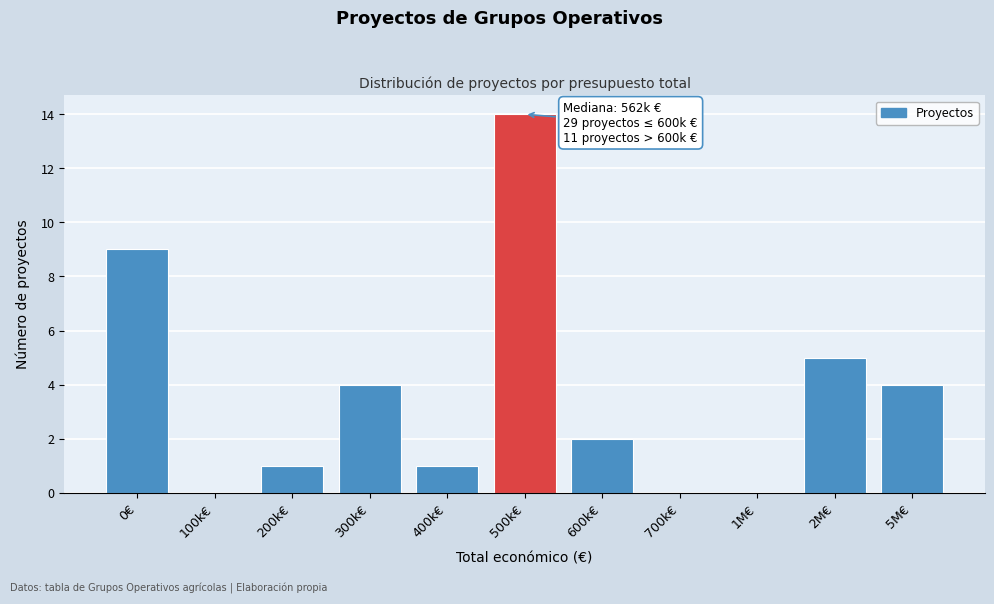

Reading left to right, what are all the values shown in this chart?

0€=9	100k€=0	200k€=1	300k€=4	400k€=1	500k€=14	600k€=2	700k€=0	1M€=0	2M€=5	5M€=4